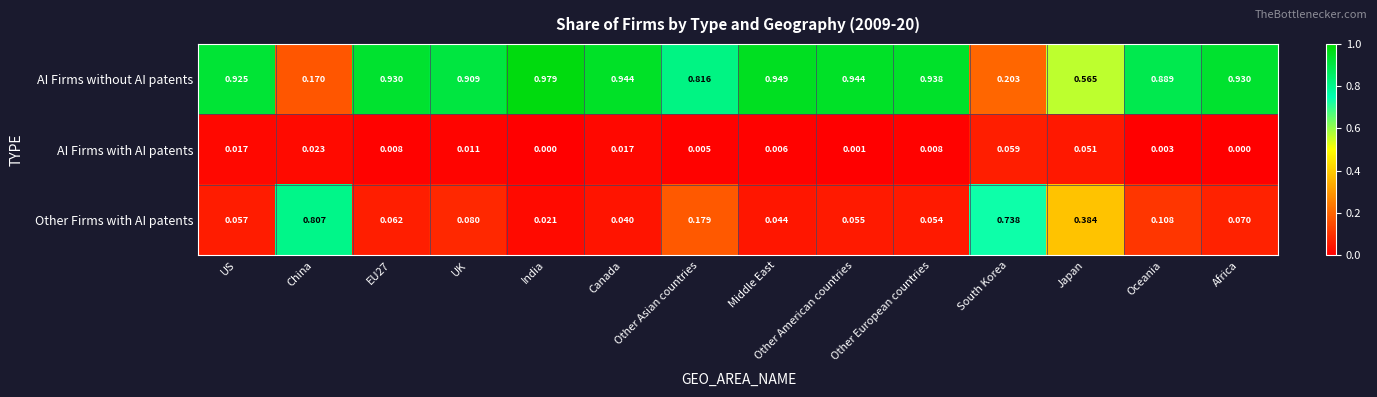

Rank the series at EU27 from highest to lowest value.

AI Firms without AI patents, Other Firms with AI patents, AI Firms with AI patents